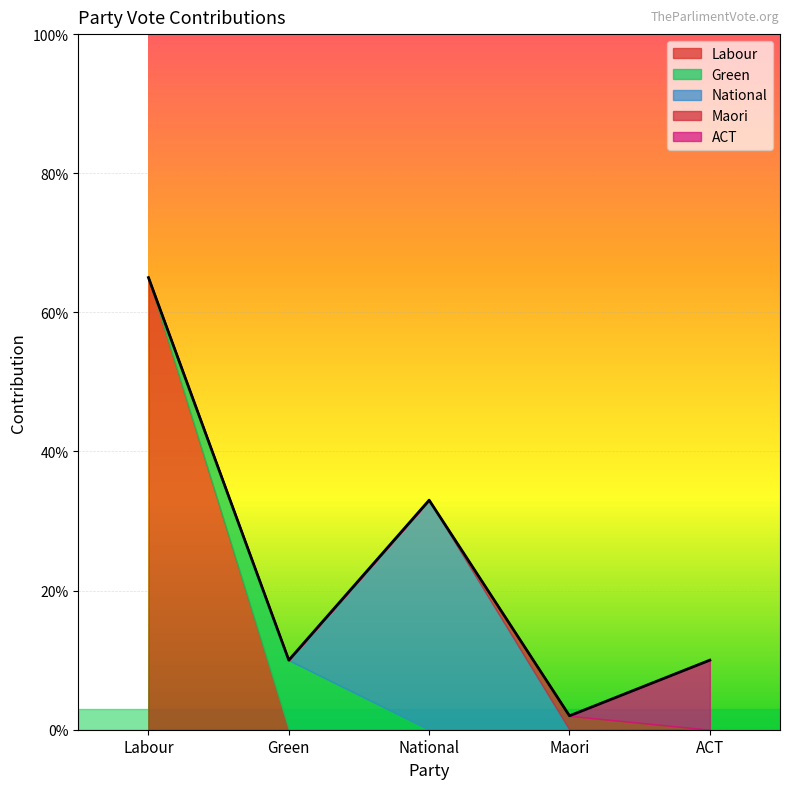

How many values in ACT are above zero?

1